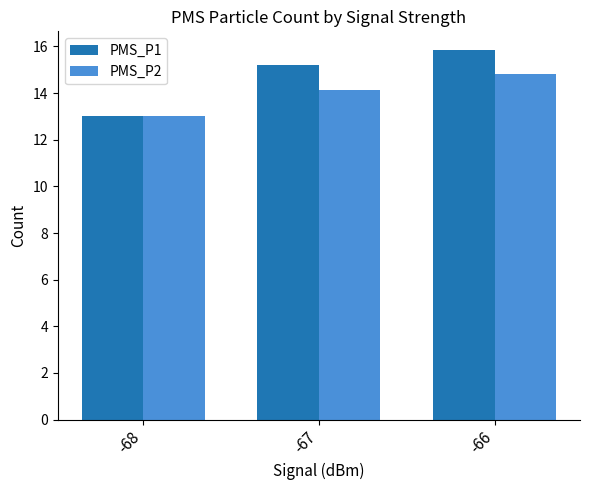

How many series are shown in this chart?

2